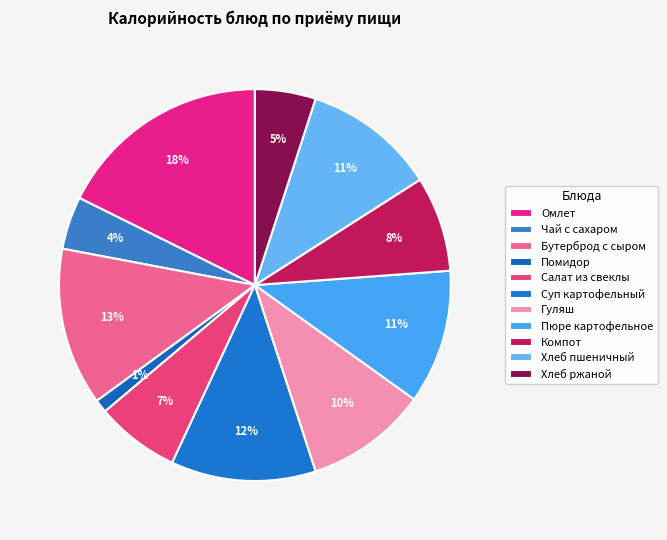

What percentage is the Гуляш slice, to the nearest percent?

10%